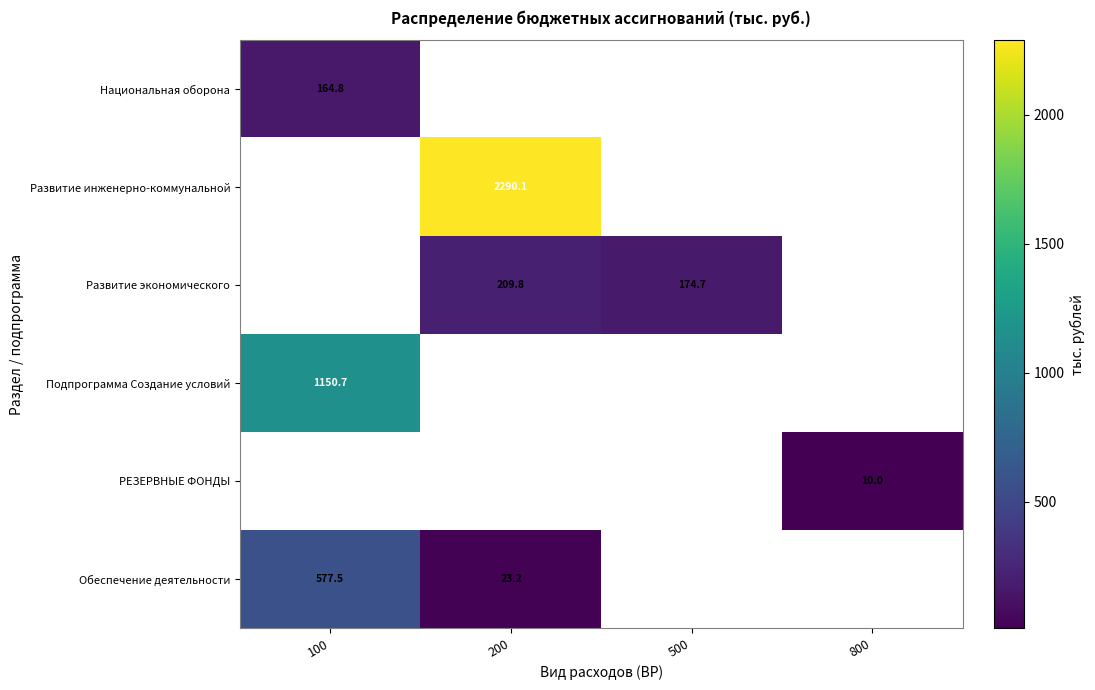

The Обеспечение деятельности series shows 23.2 at 200. True or false?

True